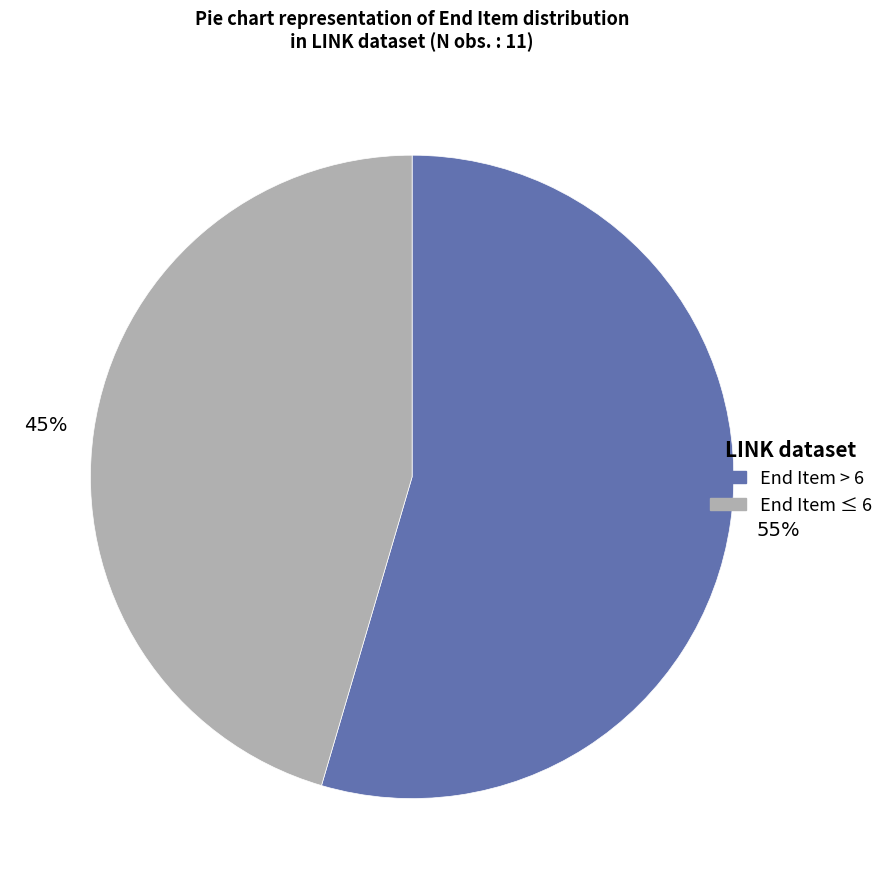

How many segments does this pie chart have?

2